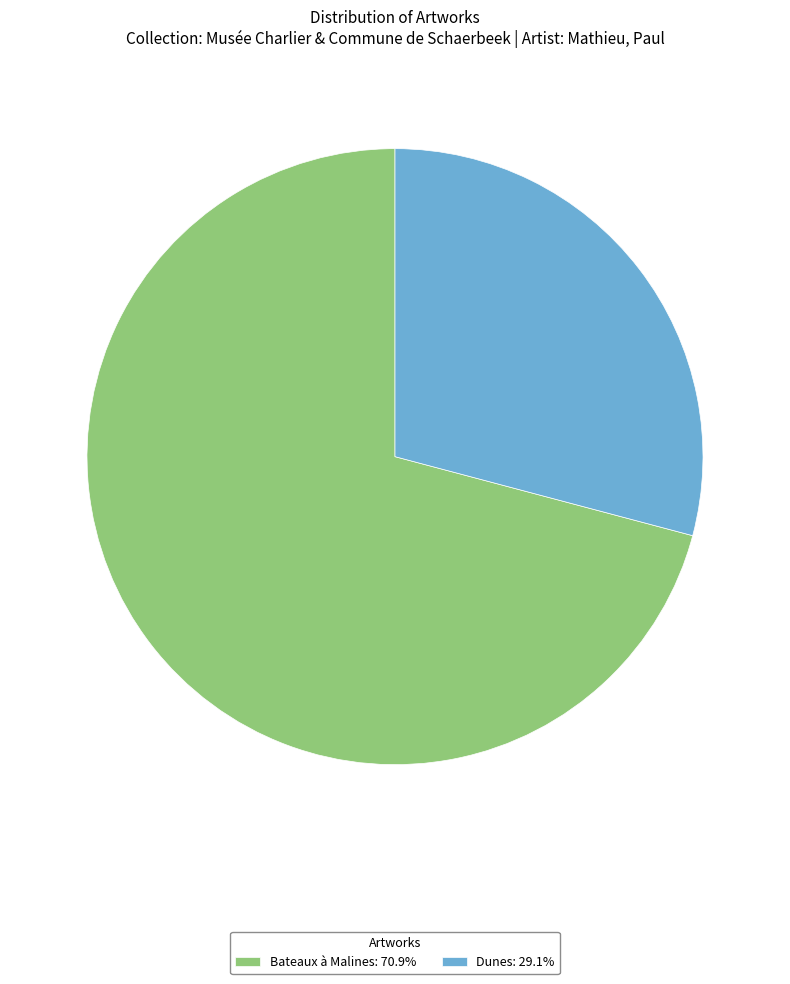

Is it true that Bateaux à Malines is 71% of the pie?

True